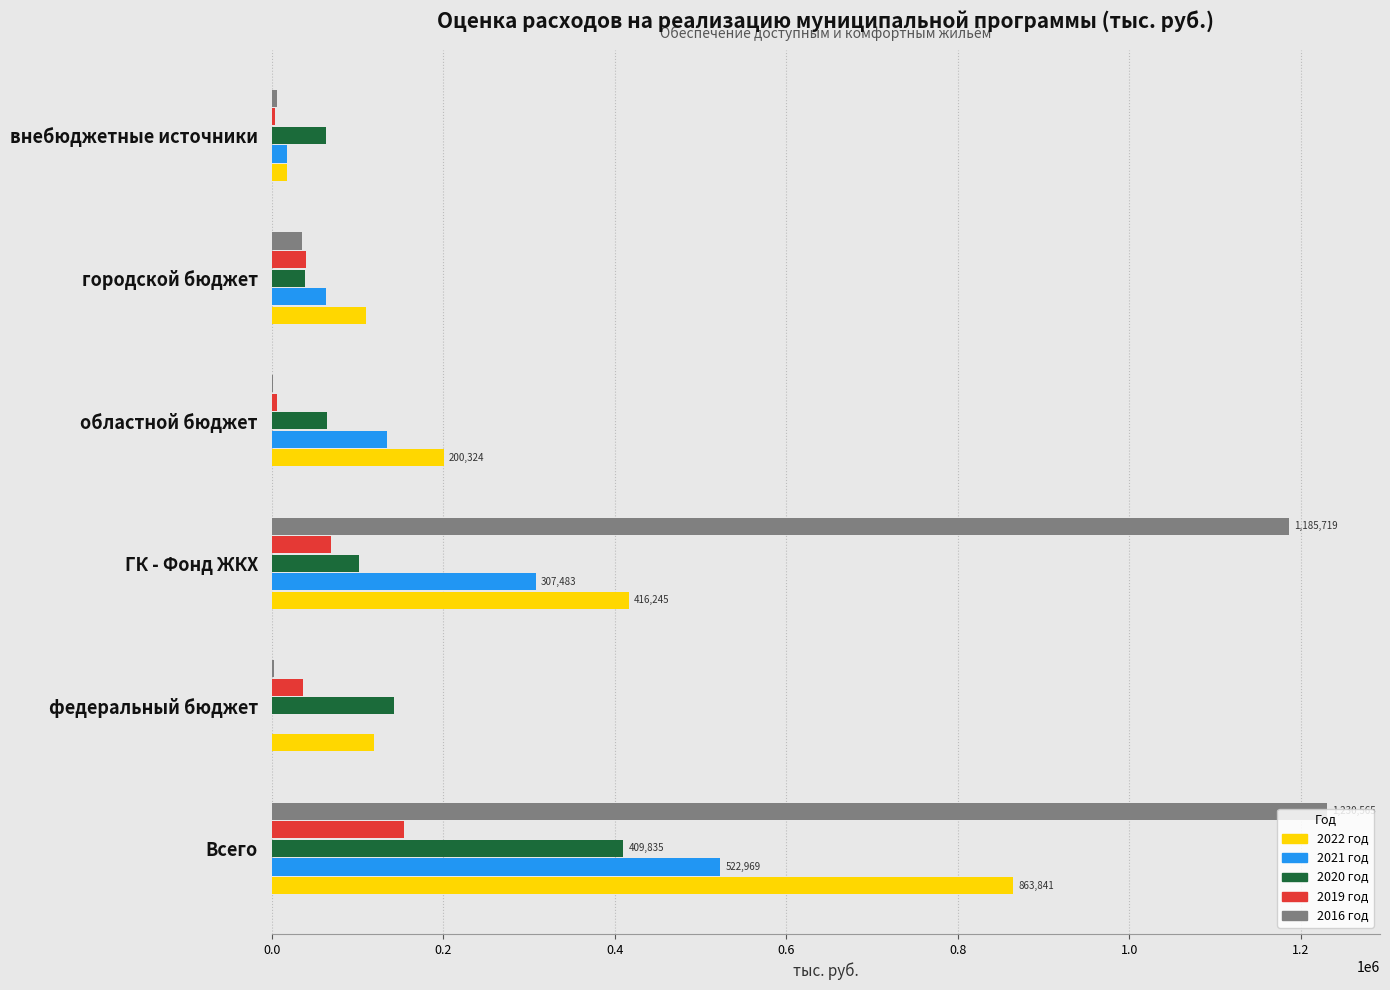

What is the sum of all 2021 год values?

1045937.2